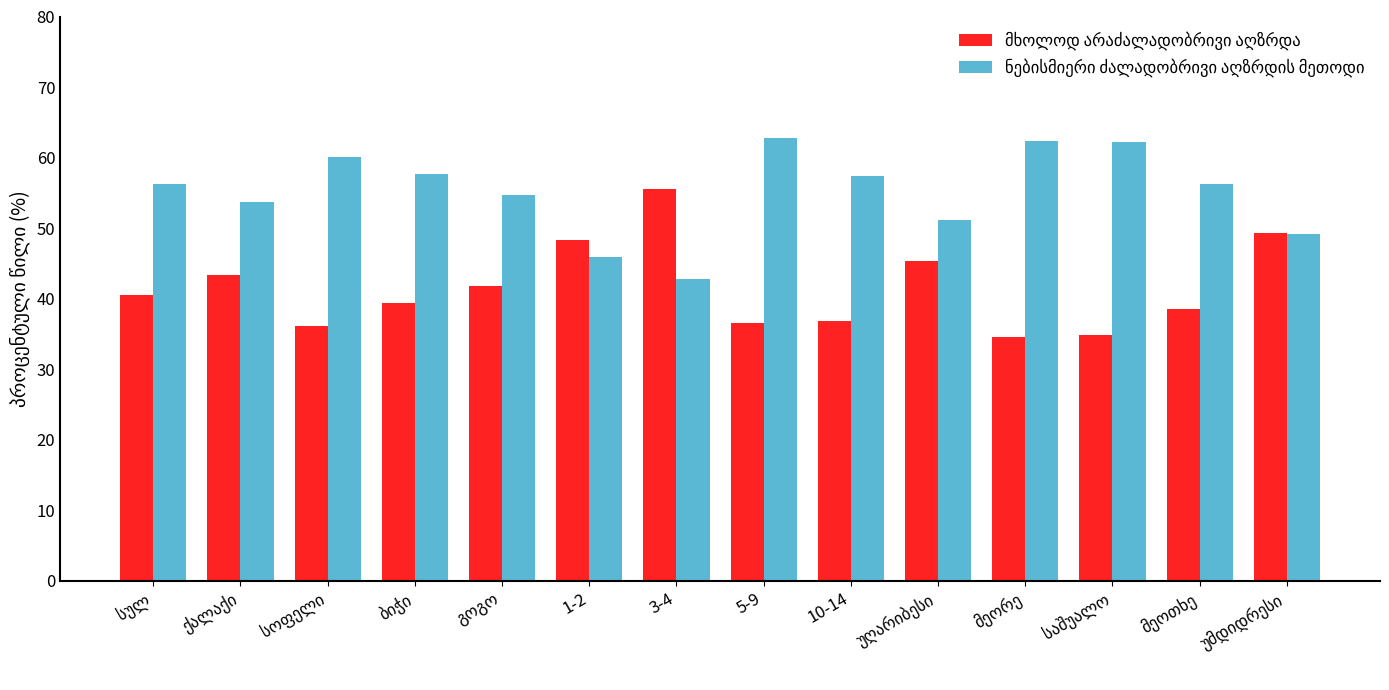

What is the minimum value shown in the chart?

34.6